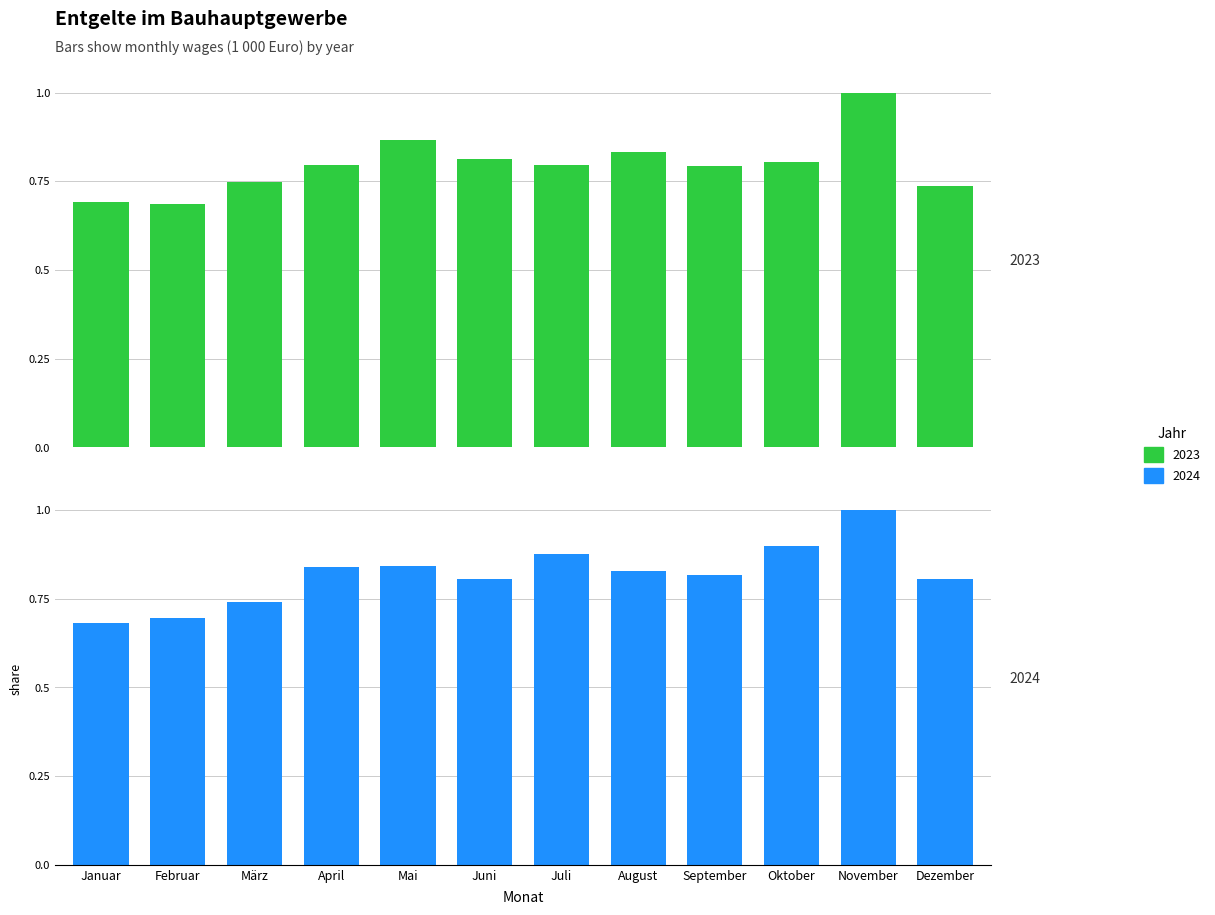

Rank the series by their average value, from highest to lowest.

2024, 2023